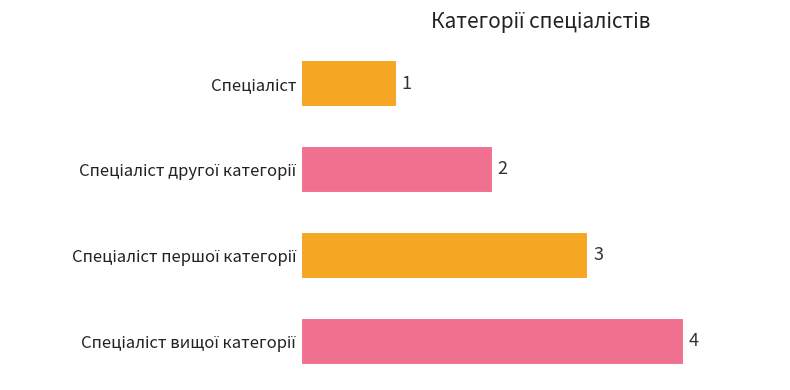

What is the minimum value shown in the chart?

1